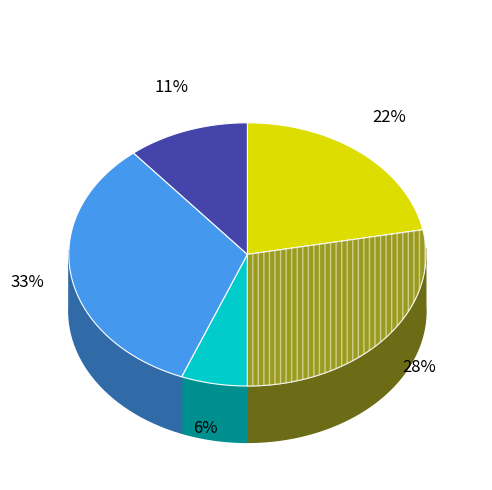

To the nearest percent, what portion does Minute 4 represent?

11%